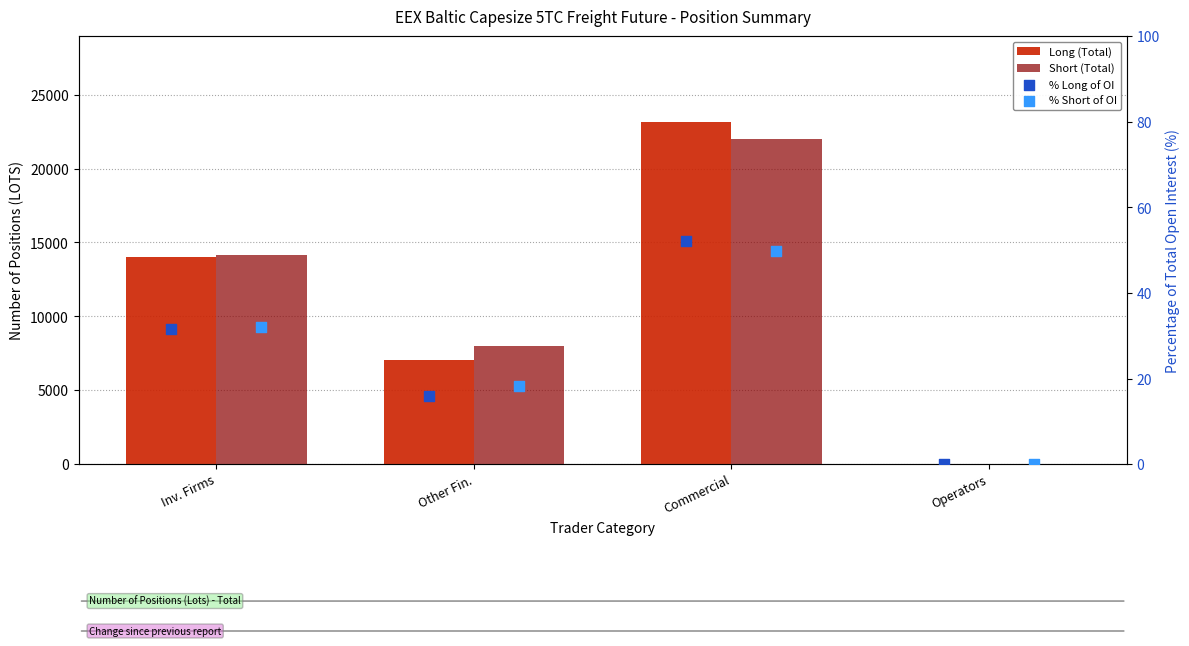

What are all the series names shown in the legend?

Long (Total), Short (Total), % Long of OI, % Short of OI